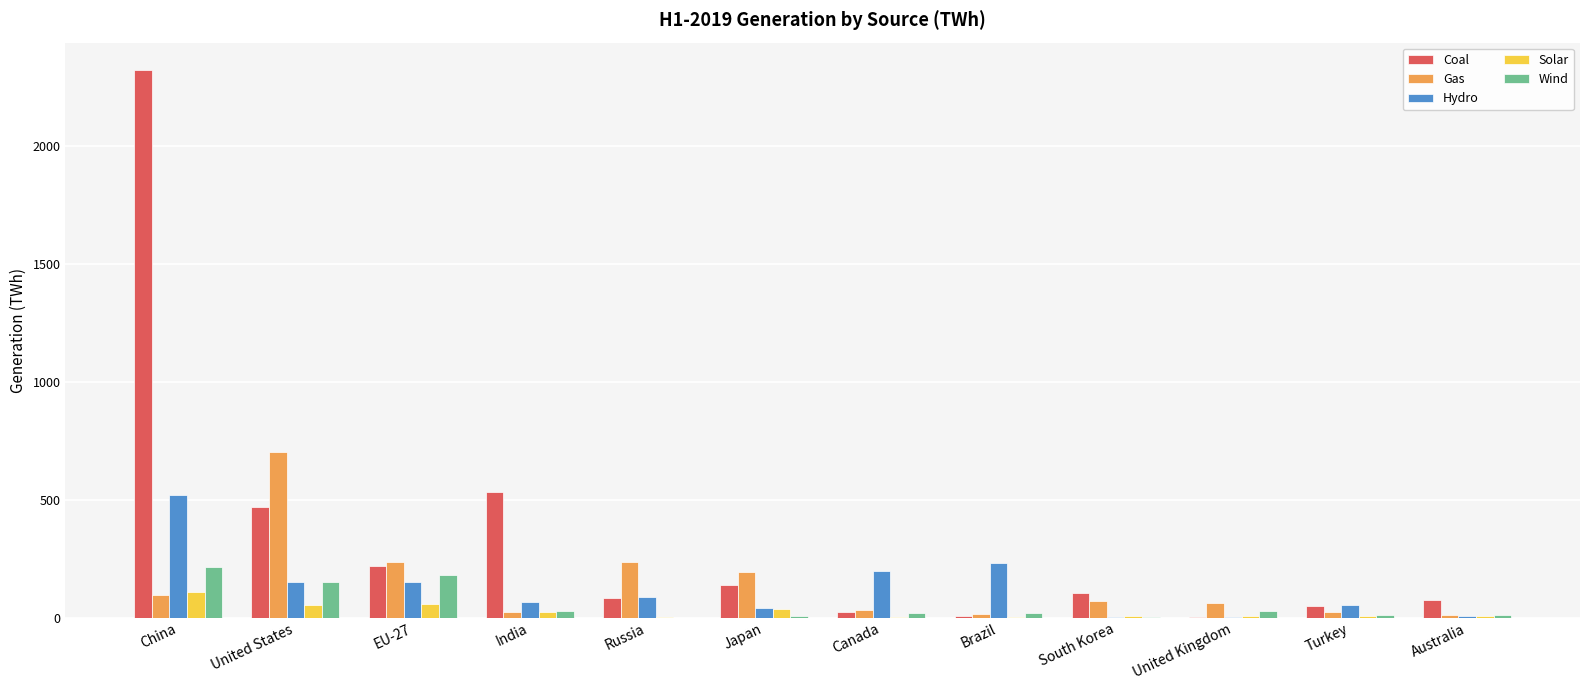

At which label does Hydro first exceed 85?

China